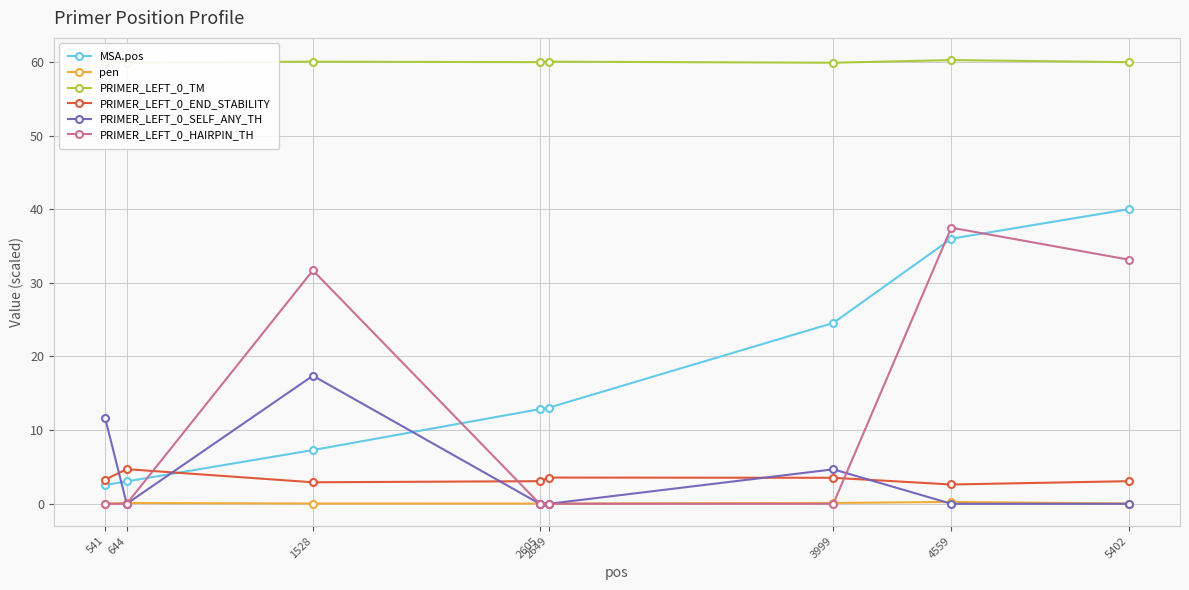

True or false: PRIMER_LEFT_0_TM has a value of 60.0 at 541.

True